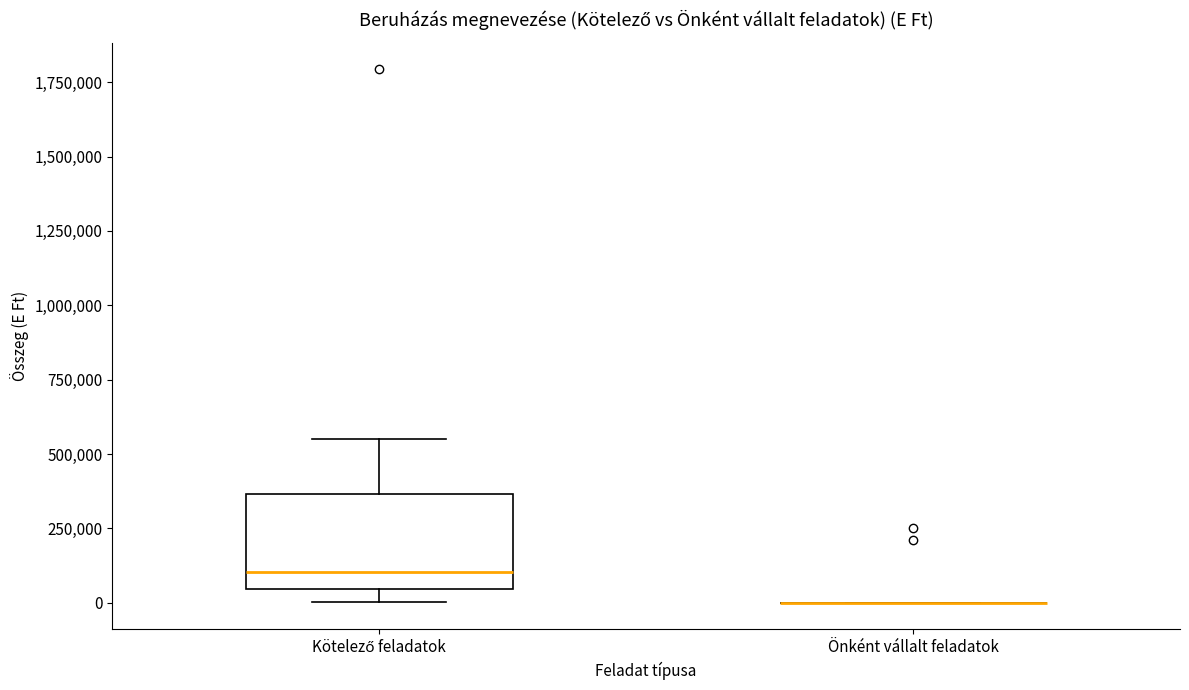

Reading left to right, read every box against the y-axis: the position of its median line, the range the box covers, and the ends of its whiskers. The values are not printed on the chart, so give them approximately, as read against the axis.

Kötelező feladatok: median 100000, box 50000 to 350000, whiskers 0 to 550000
Önként vállalt feladatok: box collapsed to a line at 0, whiskers 0 to 0